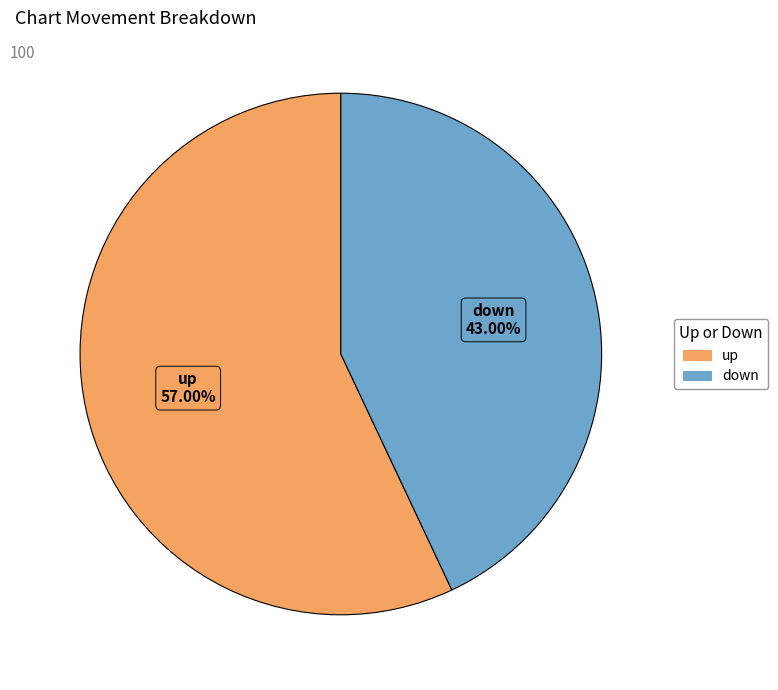

Is it true that up is 50% of the pie?

False